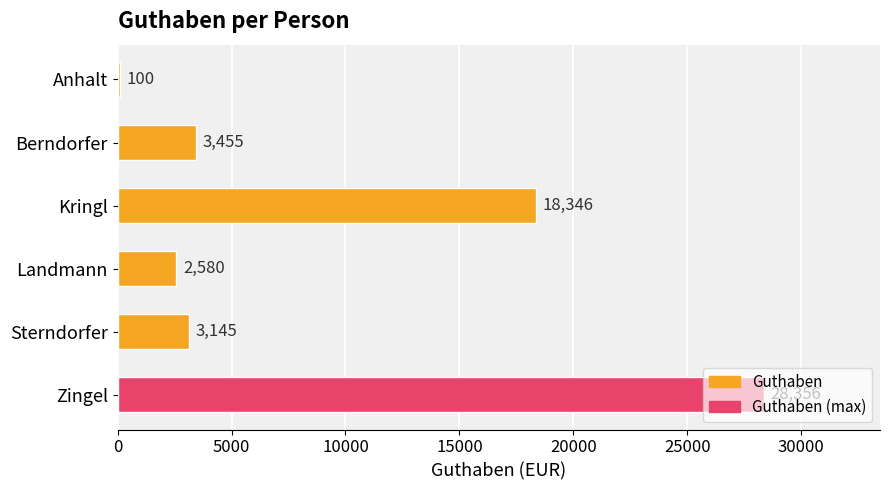

Which has a higher value, Landmann or Berndorfer?

Berndorfer